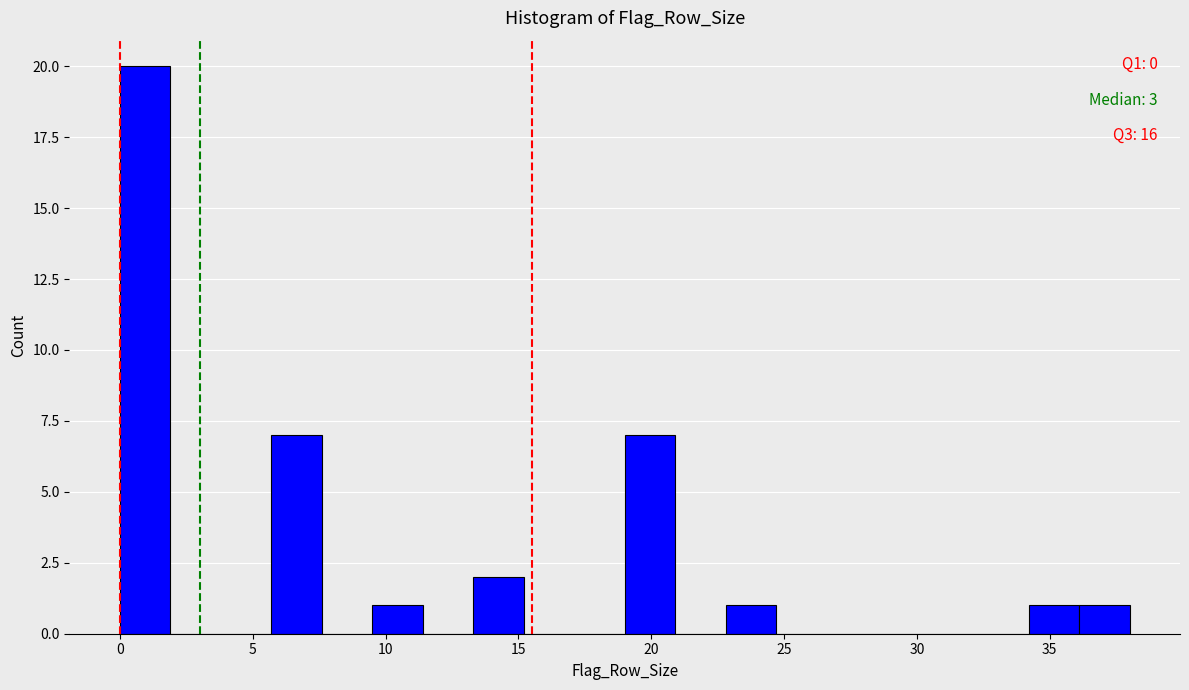

Around what value on the x-axis is the tallest bar? Give the approximate position of its centre, as read against the axis.

1.0